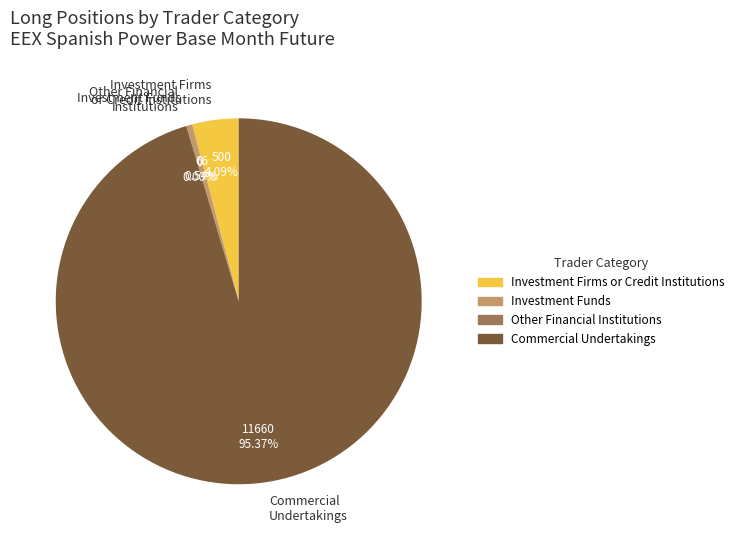

Which category has the smallest portion of the pie?

Other Financial Institutions (Long)